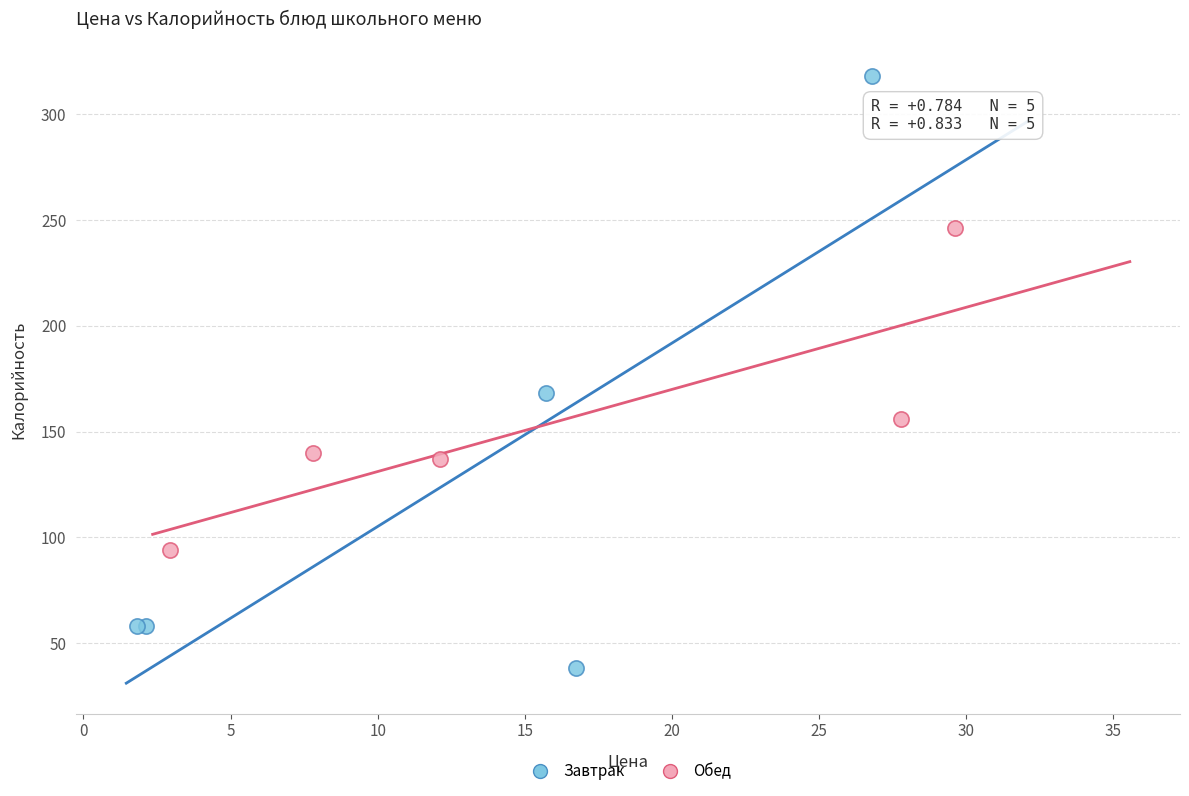

Which series contains the lowest Y value?

Завтрак